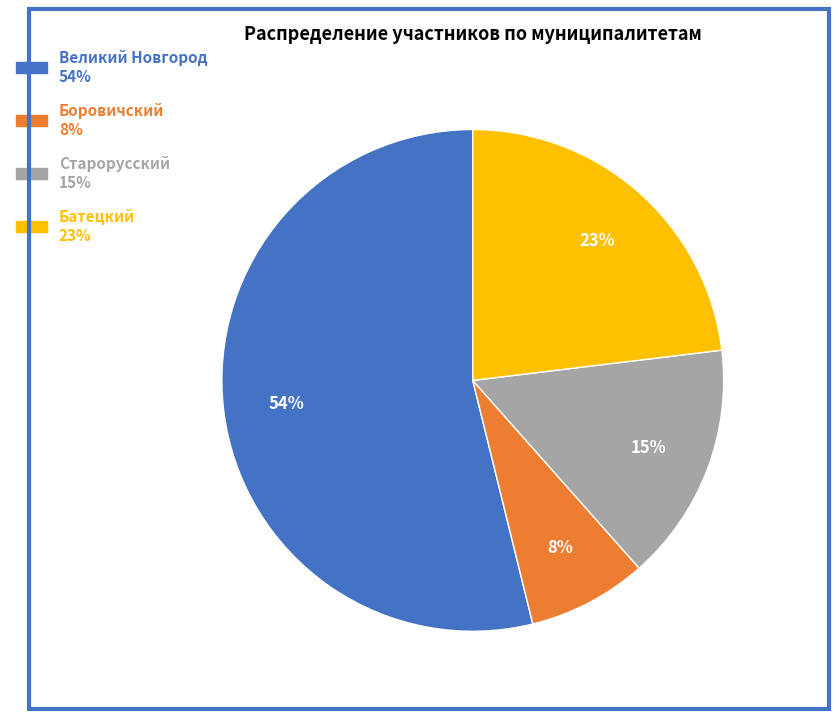

Does any single category account for the majority?

Yes